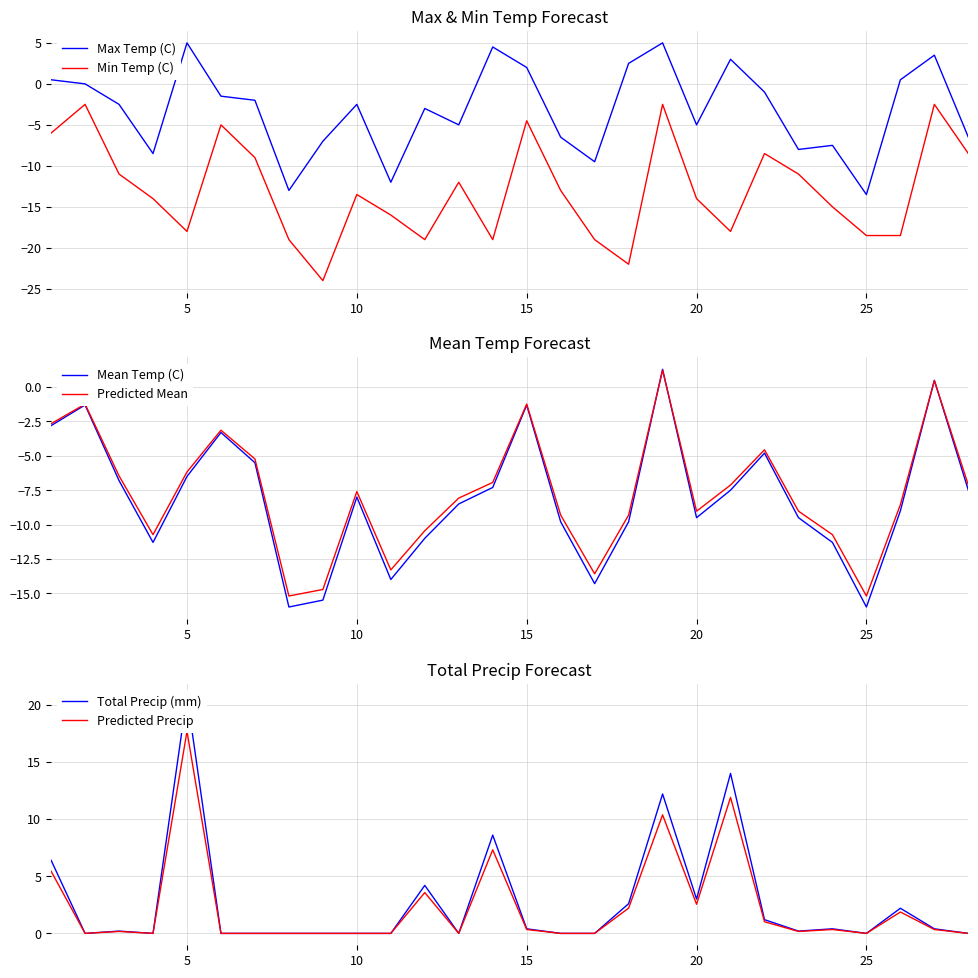

What is the minimum value for Mean Temp (C)?

-16.0